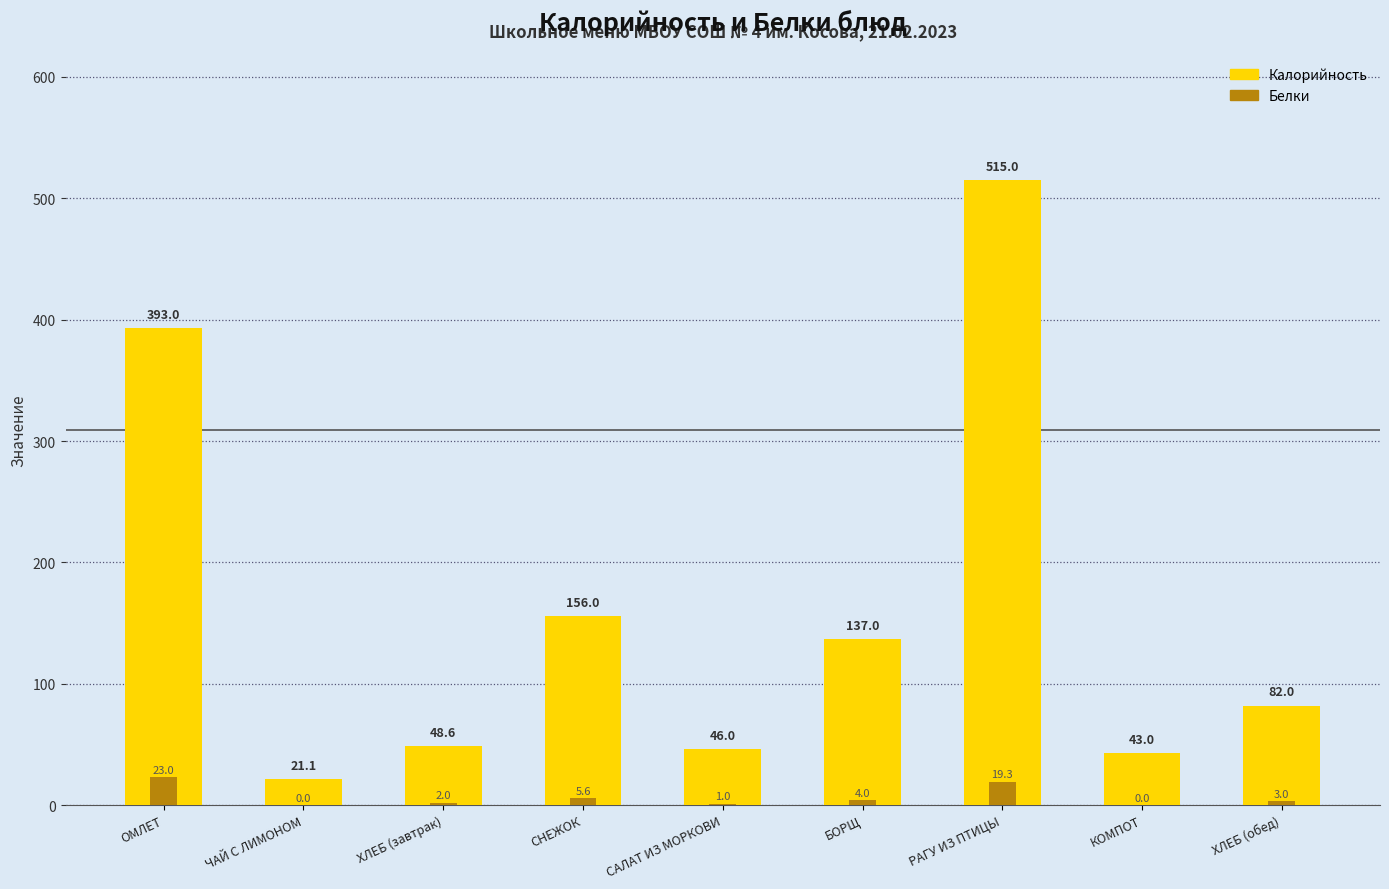

How many groups of bars are there?

9